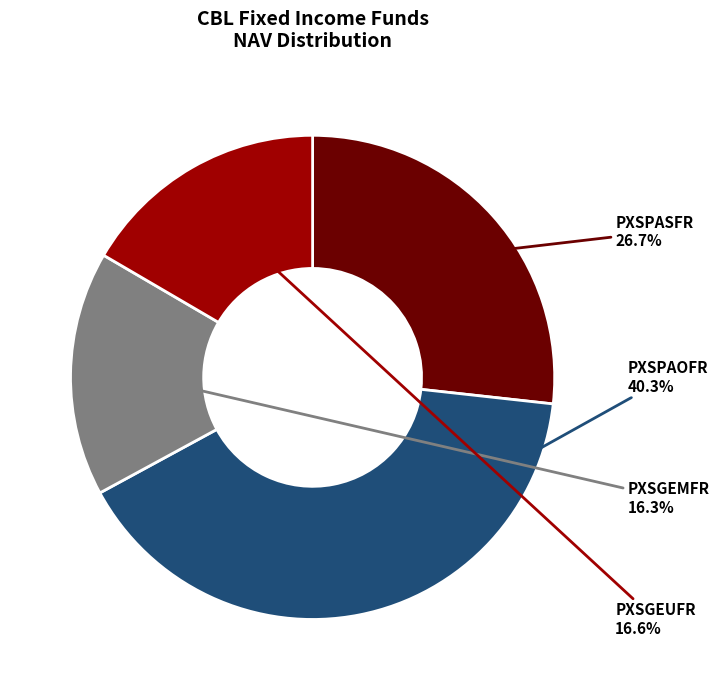

Does any single category account for the majority?

No